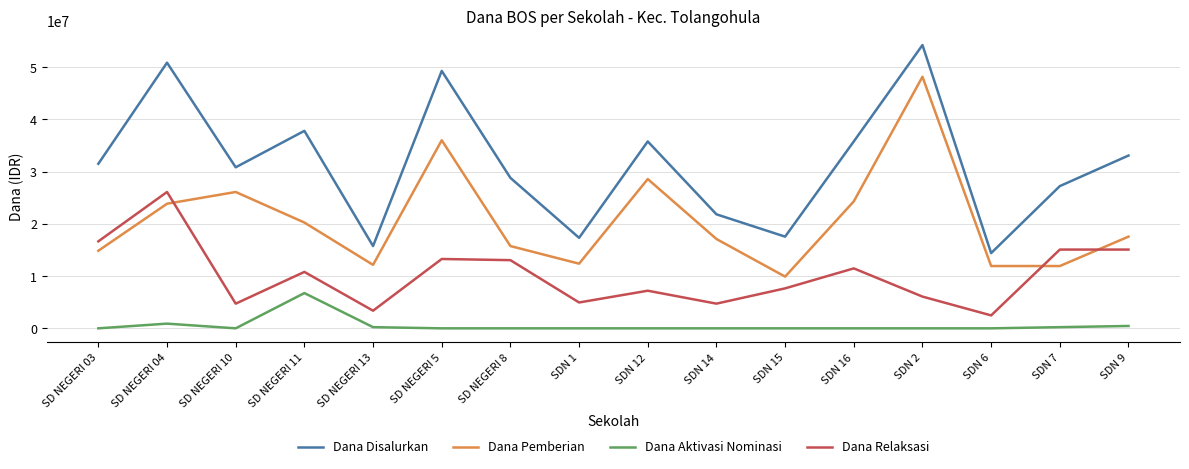

What is the maximum value shown in the chart?

54225000